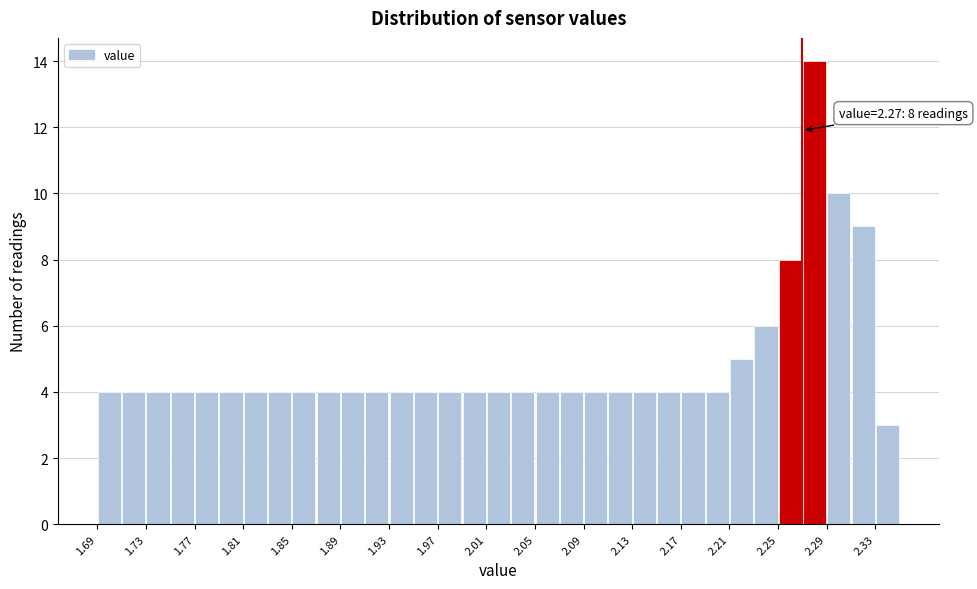

Over which range of the x-axis is the bar tallest?

2.27 to 2.29